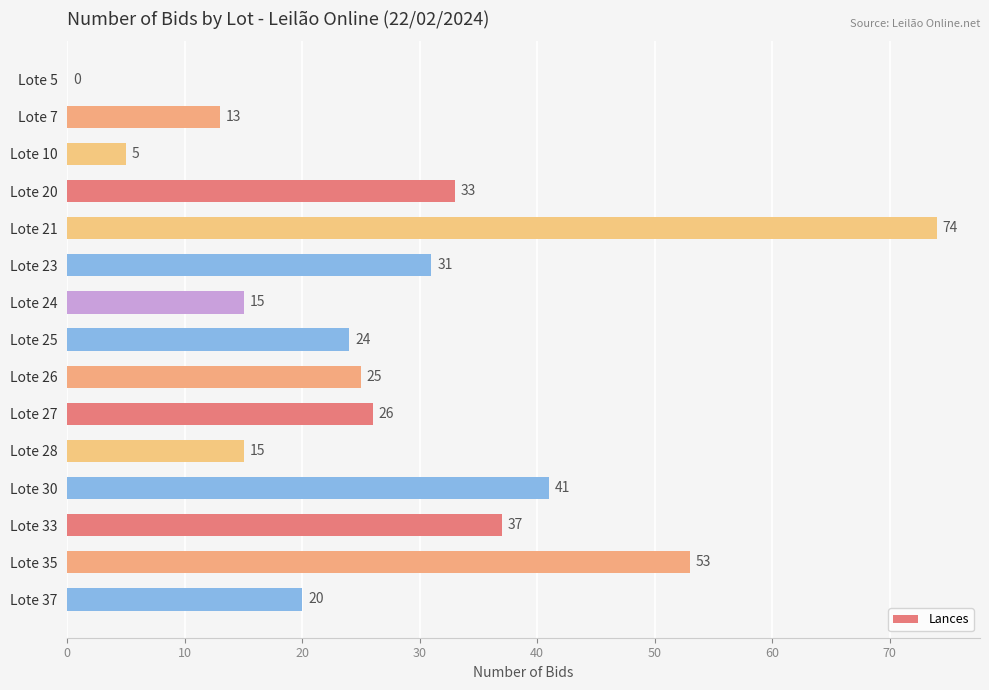

True or false: the data shows 25 at Lote 28.

False